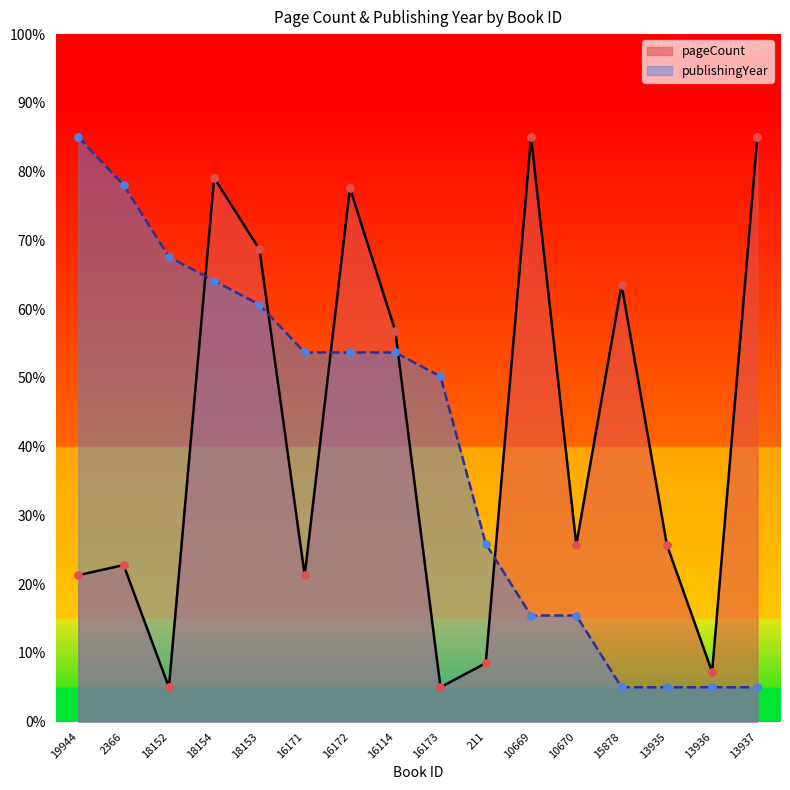

What are all the series names shown in the legend?

pageCount, publishingYear